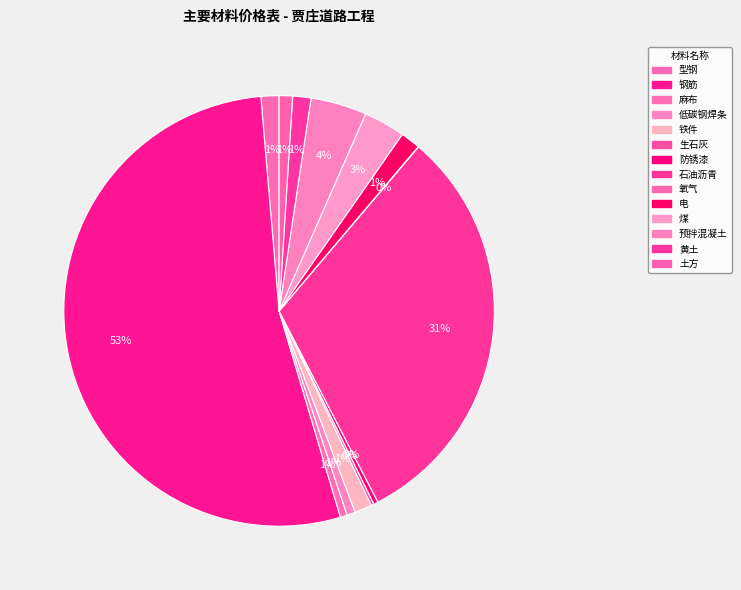

To the nearest percent, what is the average slice percentage?

7%